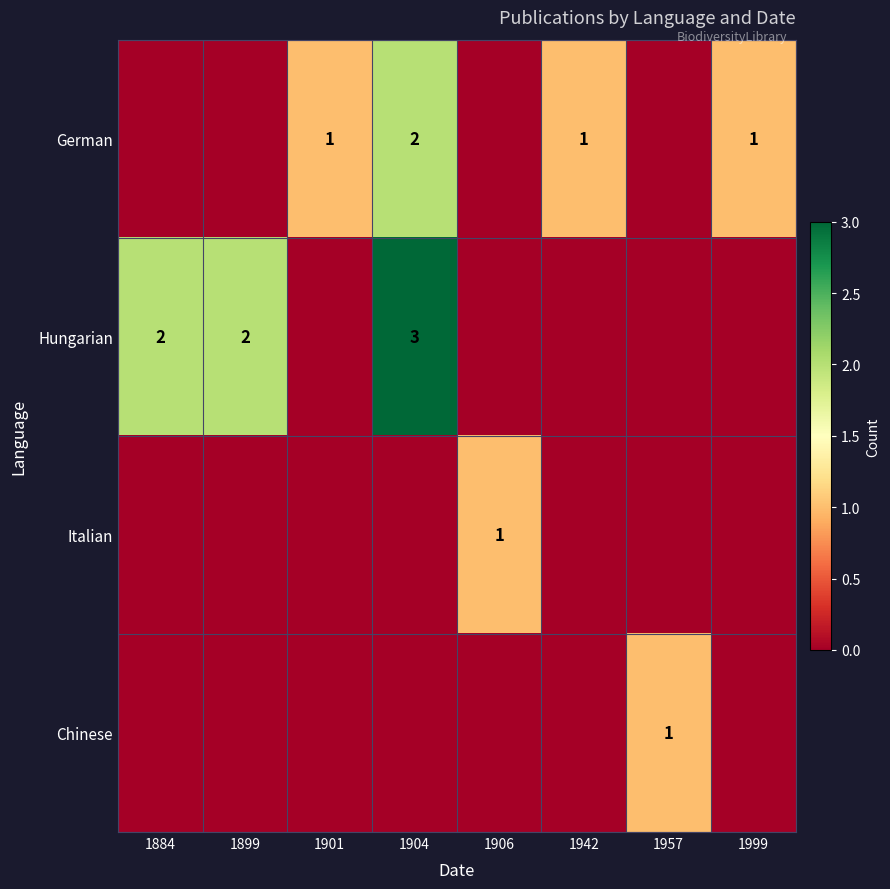

The value of Hungarian at 1904 is 3. True or false?

True